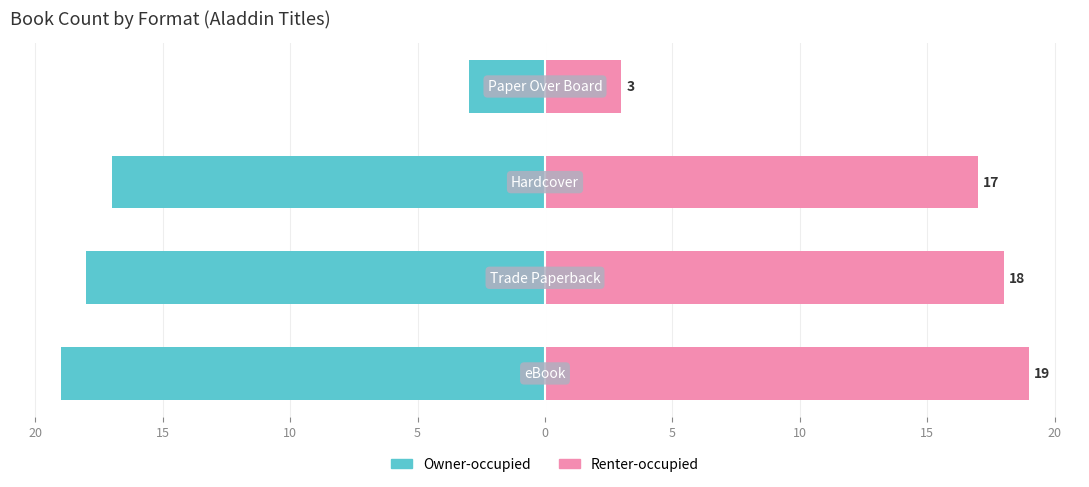

What is the sum of all Owner-occupied values?

-57